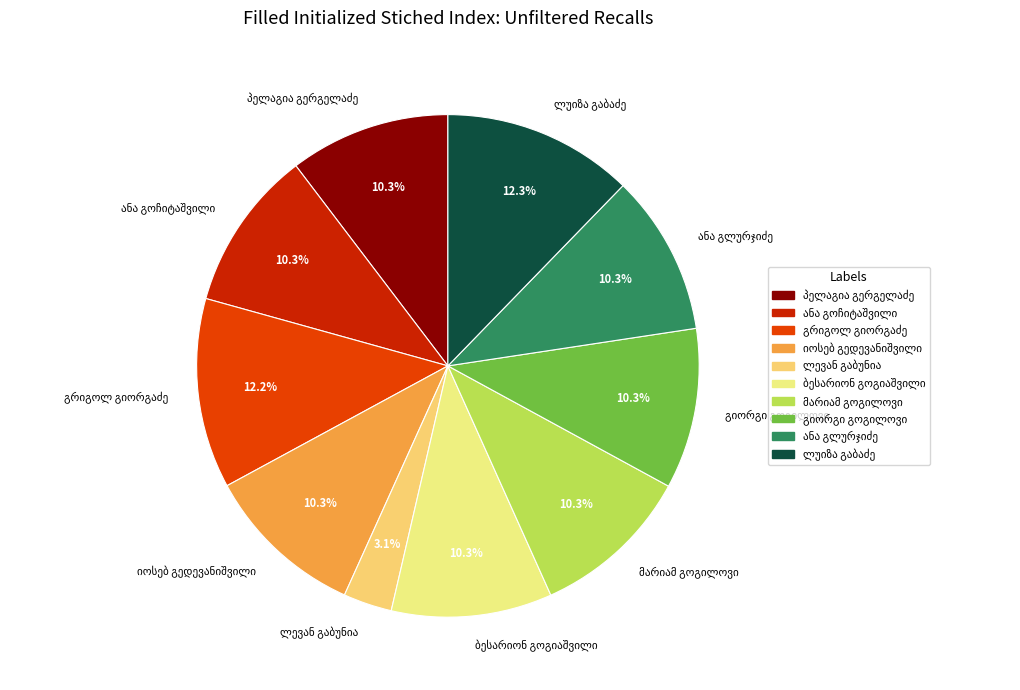

How many segments does this pie chart have?

10